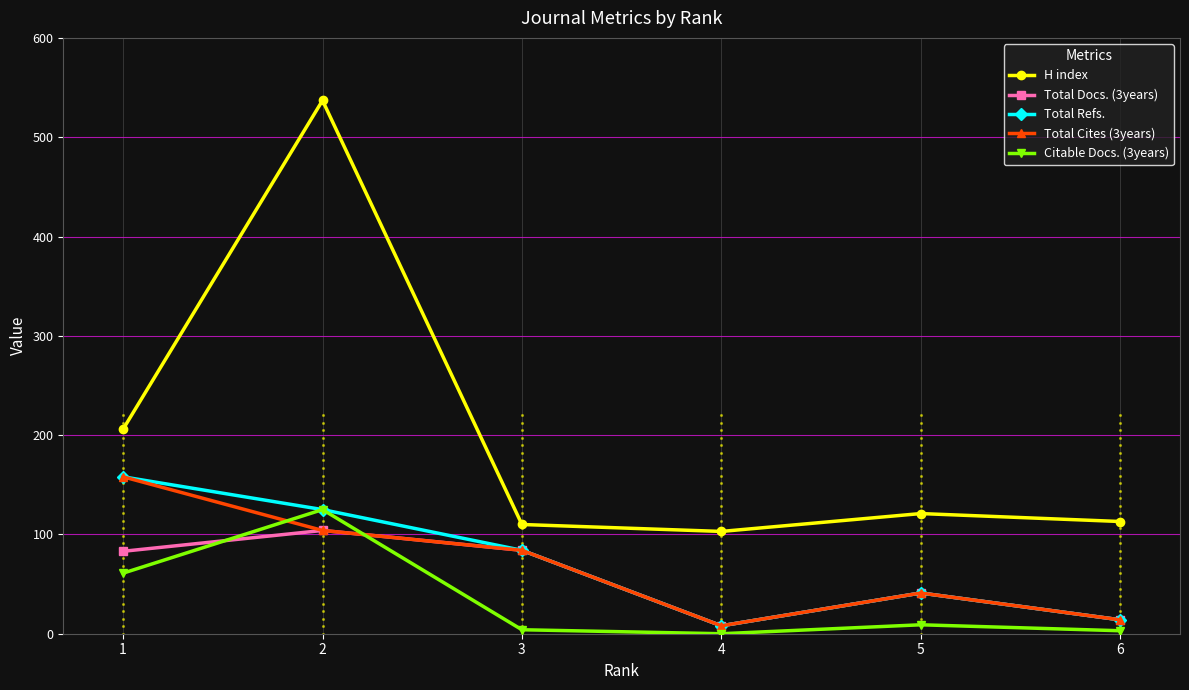

True or false: H index has more than 0 interior local peaks.

True